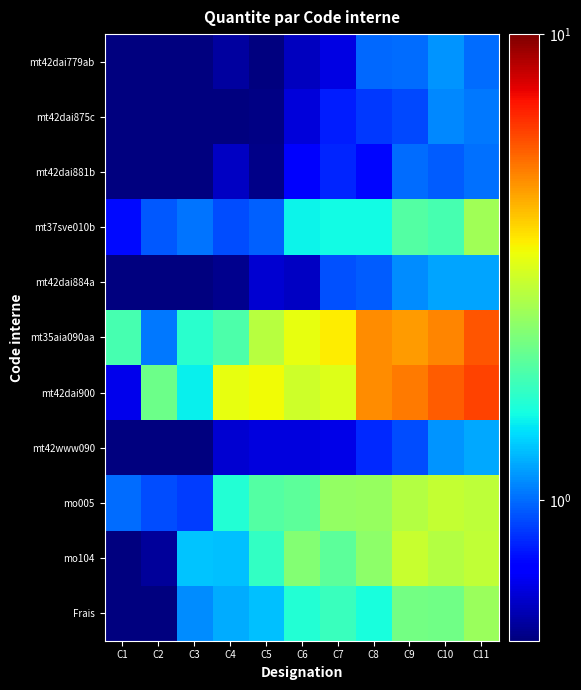

What is the greatest value displayed?

6.2